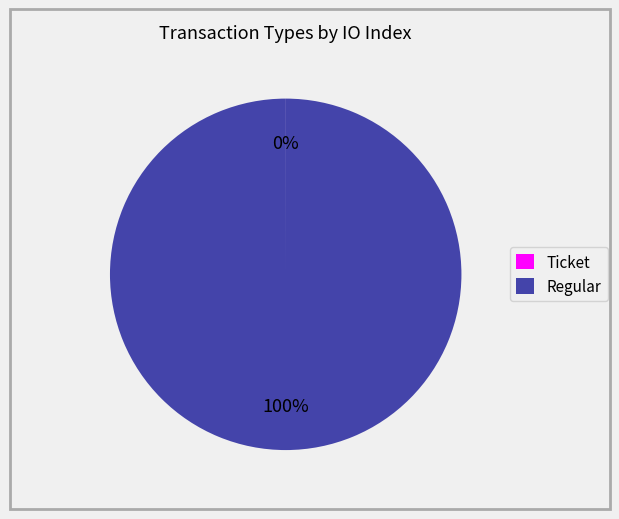

To the nearest percent, what percentage of the pie is Regular?

100%